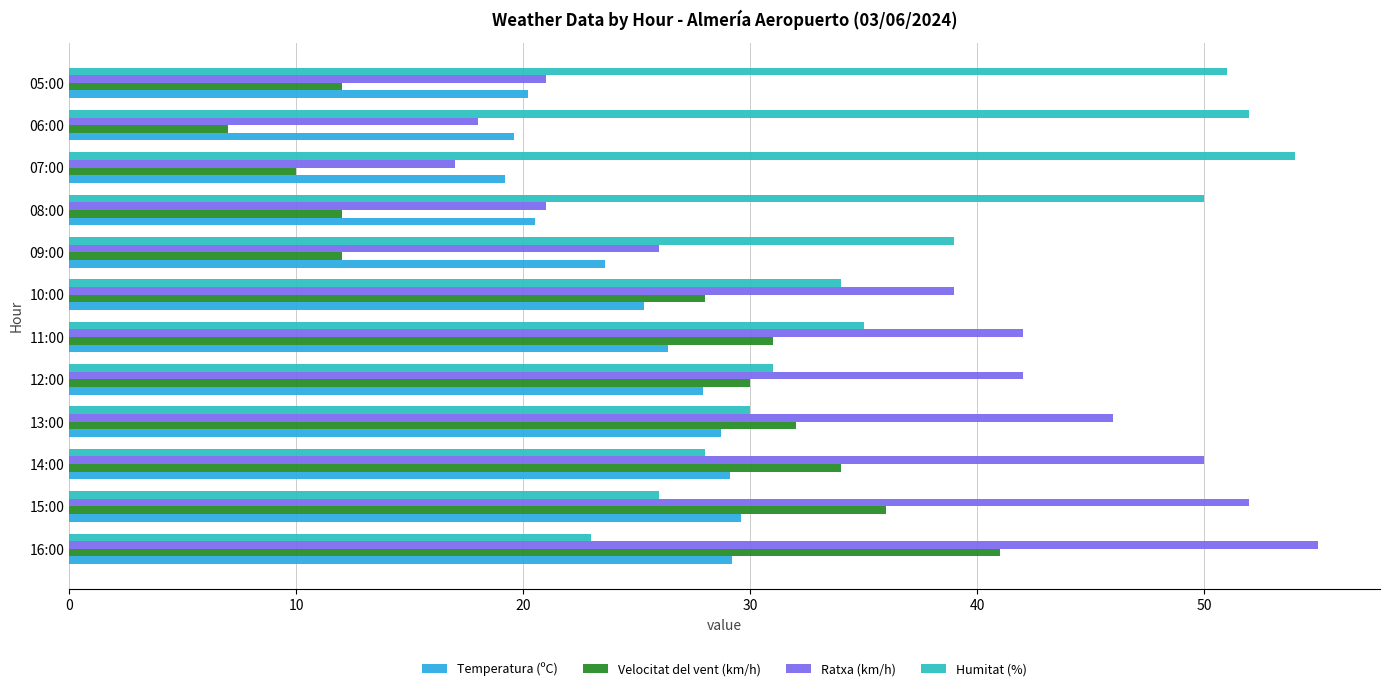

What is the approximate value of Humitat (%) at 06:00?

52.0